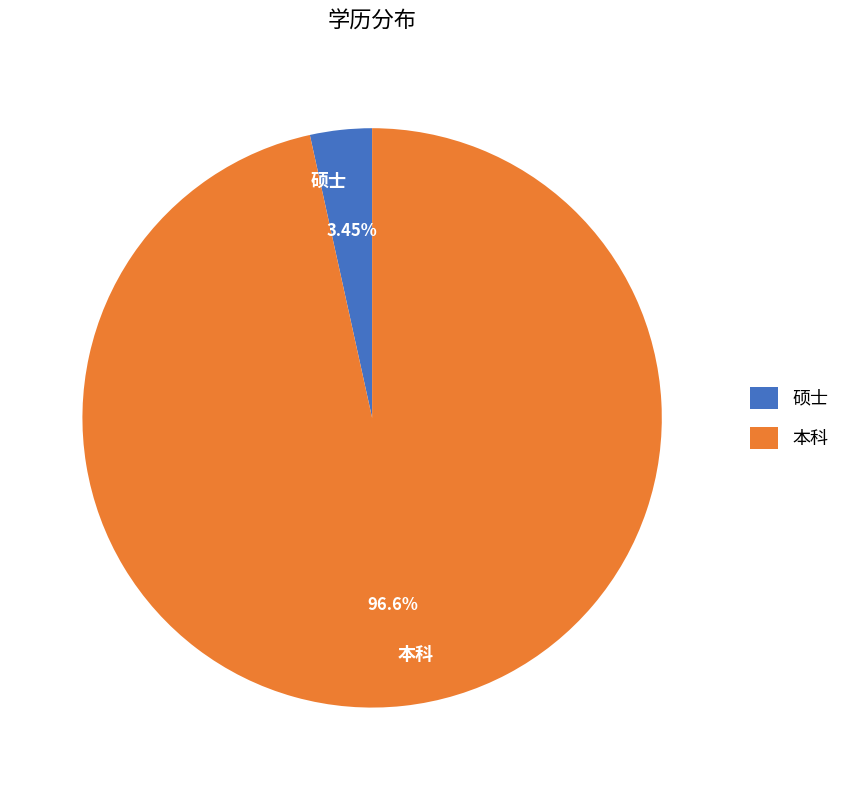

To the nearest percent, what percentage of the pie is 本科?

97%